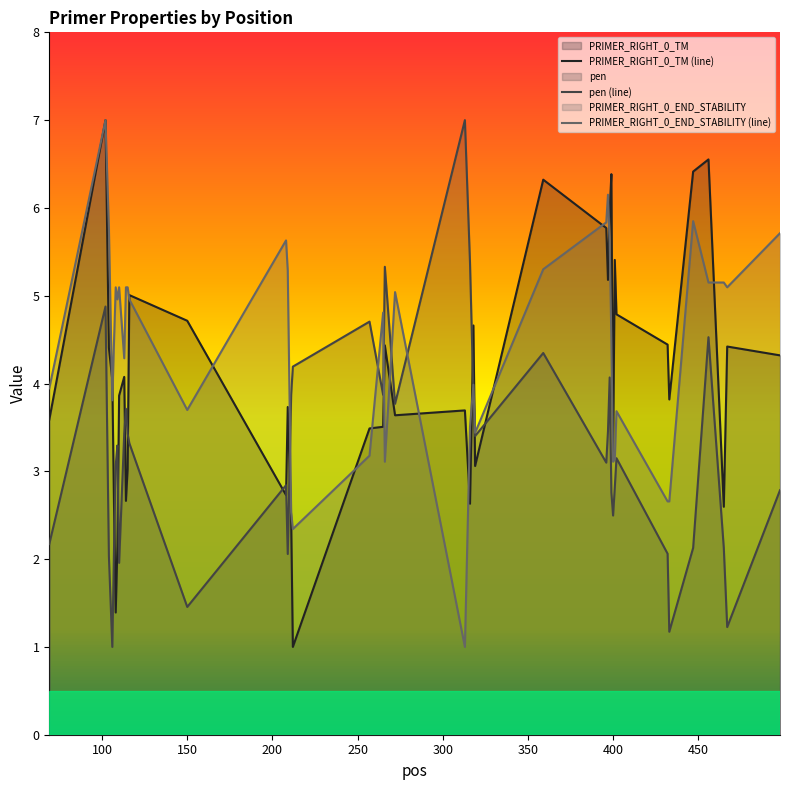

Reading right to left, what are all the values shown in this chart?

PRIMER_RIGHT_0_TM: 4.3	4.4	2.6	6.6	6.4	3.8	4.4	4.8	5.4	3.2	6.4	6.0	5.2	5.8	6.3	3.1	4.7	2.6	3.7	3.6	4.4	3.5	3.5	1.0	2.5	3.7	2.7	4.7	5.0	3.0	2.7	4.1	3.9	2.1	1.4	2.6	4.0	4.4	7.0	3.6
pen: 2.8	1.2	2.1	4.5	2.1	1.2	2.1	3.1	2.8	2.5	2.8	4.1	3.5	3.1	4.3	3.4	3.9	5.4	7.0	3.8	5.3	3.9	4.7	4.2	3.9	2.1	2.8	1.5	3.3	3.4	3.7	3.4	2.0	3.3	3.1	2.1	1.0	2.0	4.9	2.2
PRIMER_RIGHT_0_END_STABILITY: 5.7	5.1	5.2	5.2	5.8	2.7	2.7	3.7	3.1	3.1	4.5	5.6	6.2	5.8	5.3	3.4	4.0	3.5	1.0	5.0	3.1	4.8	3.2	2.3	2.5	5.3	5.6	3.7	5.0	5.1	5.1	4.3	5.1	5.0	5.1	4.5	3.8	5.8	7.0	3.9